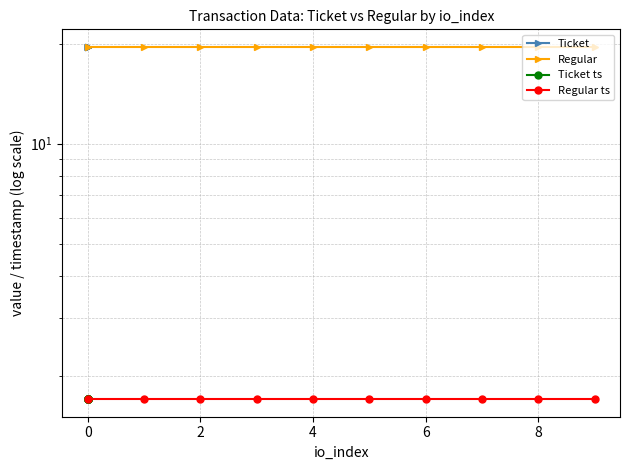

Rank the series at 4 from highest to lowest value.

Ticket, Regular, Ticket ts, Regular ts